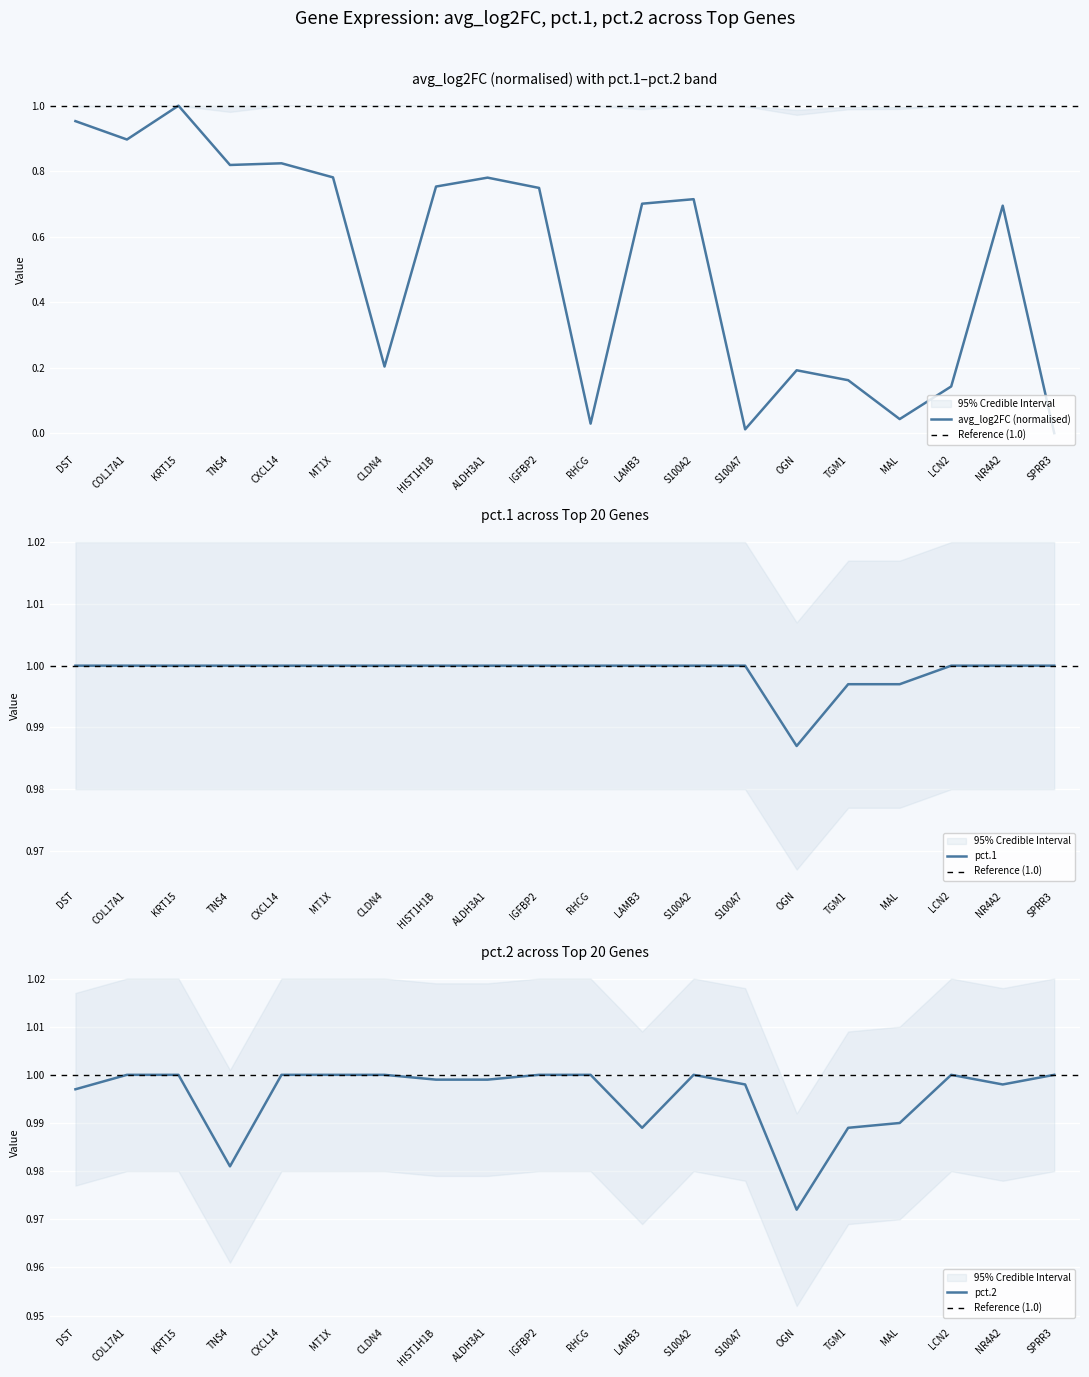

Which series has the largest range (max minus min)?

avg_log2FC